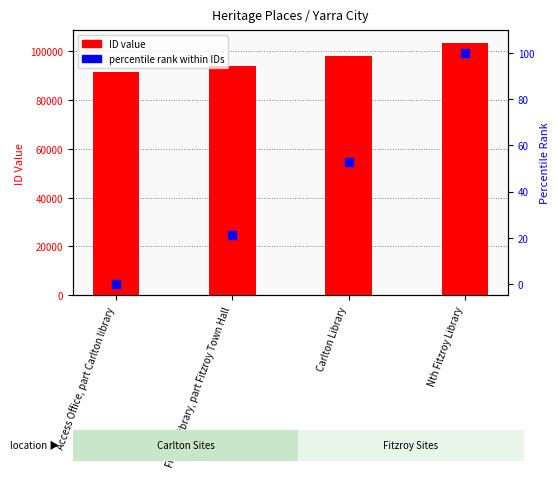

Which series has the widest spread of Y values?

ID